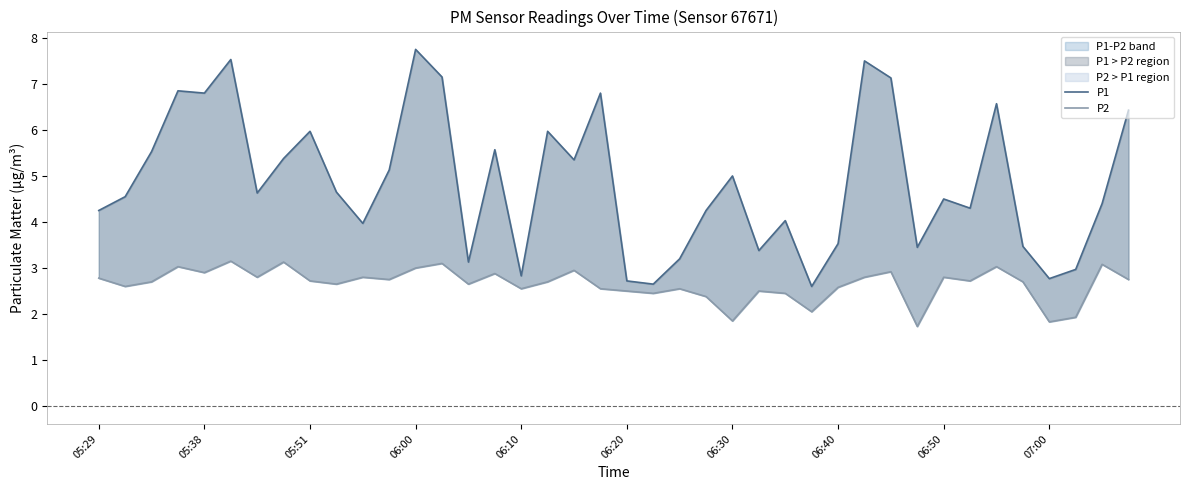

Is the value of P2 at 05:51 greater than the value of P1 at 29?

No